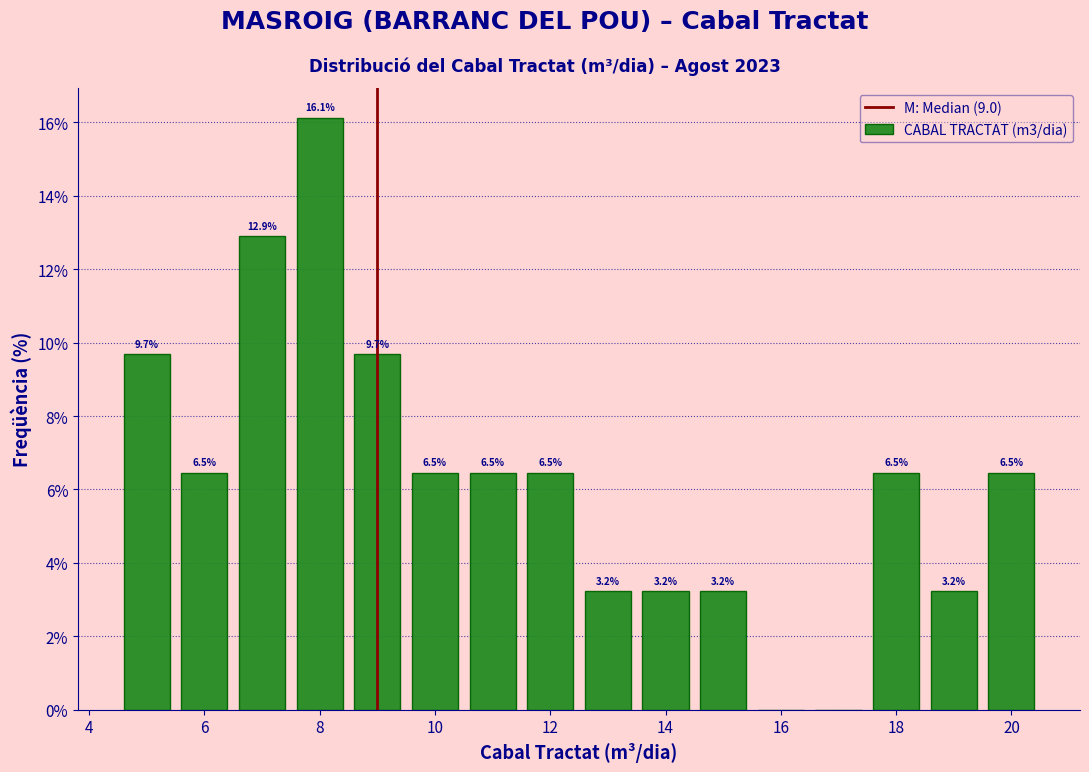

Which range on the x-axis has the tallest bar?

7.5 to 8.5